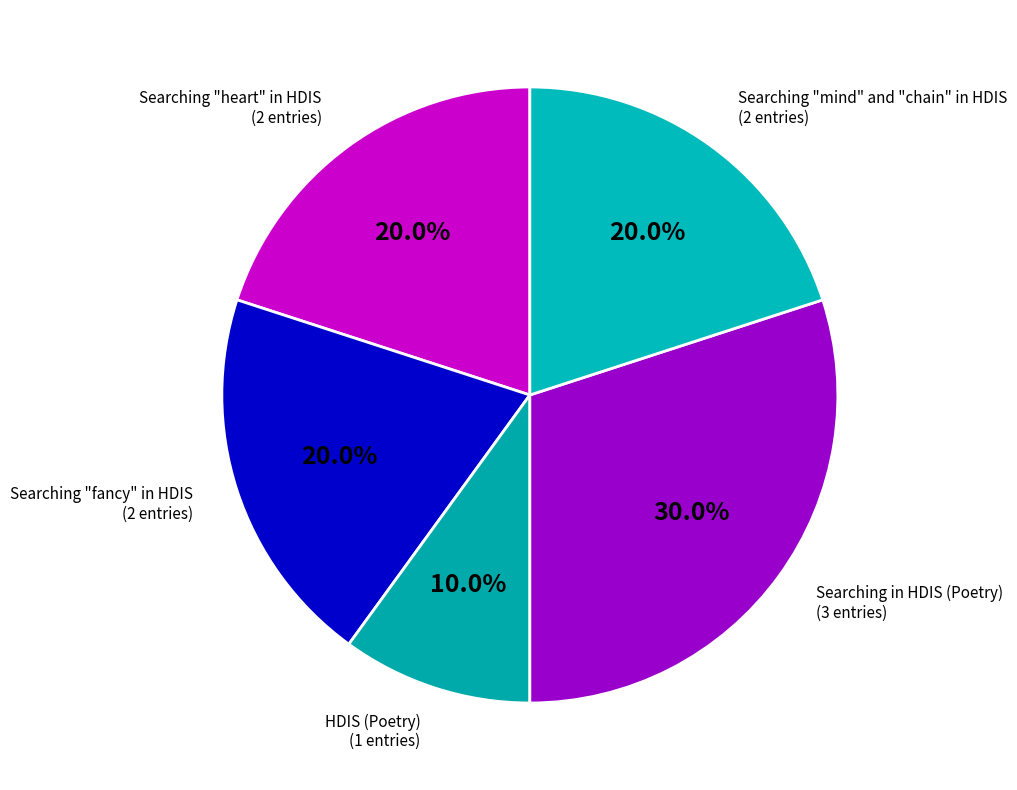

What percentage is NOT represented by Searching "fancy" in HDIS?

80.0%